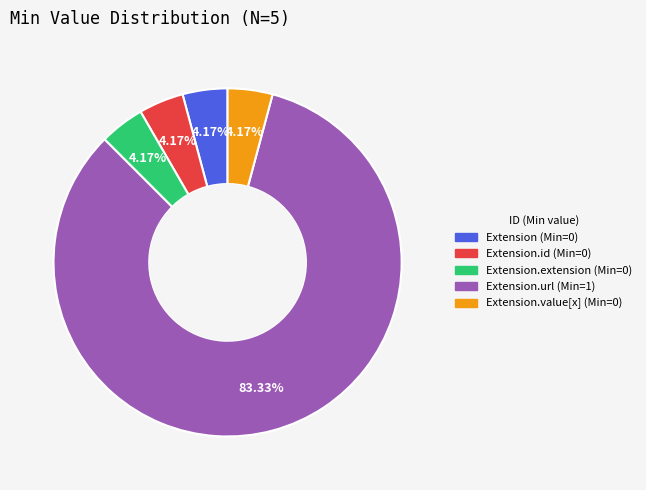

Is there any slice that represents more than half of the pie?

Yes